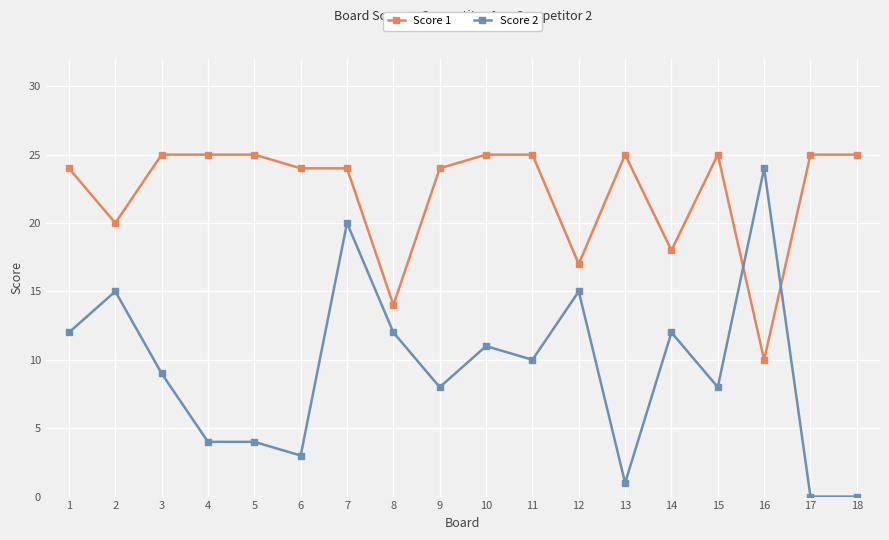

After their last crossing, which series has the higher values: Score 1 or Score 2?

Score 1